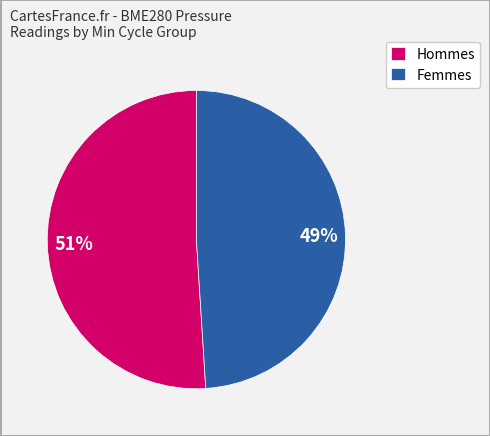

Do Hommes and Femmes together represent more than half of the pie?

Yes